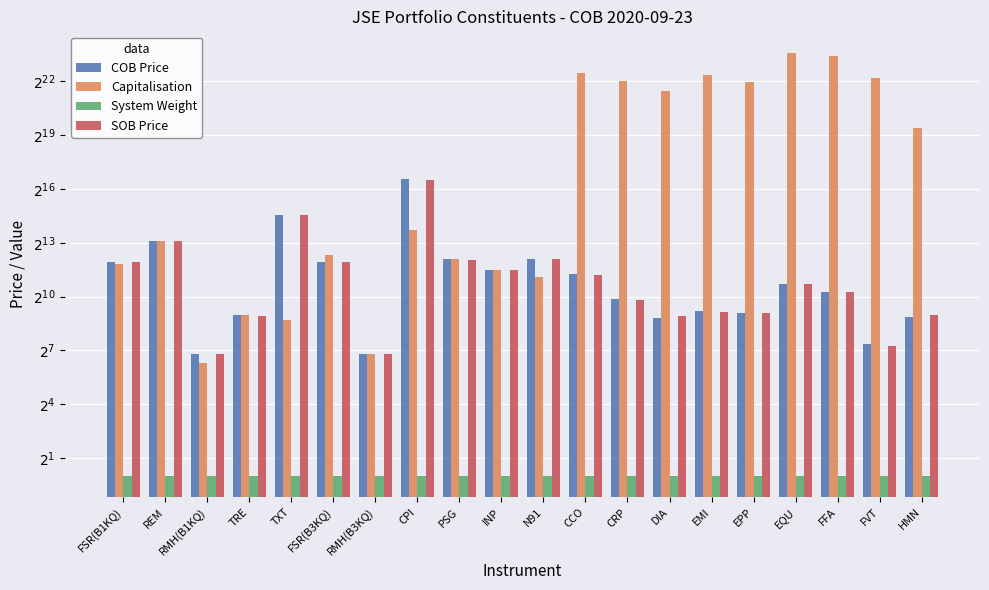

What is the maximum value shown in the chart?

12703950.0